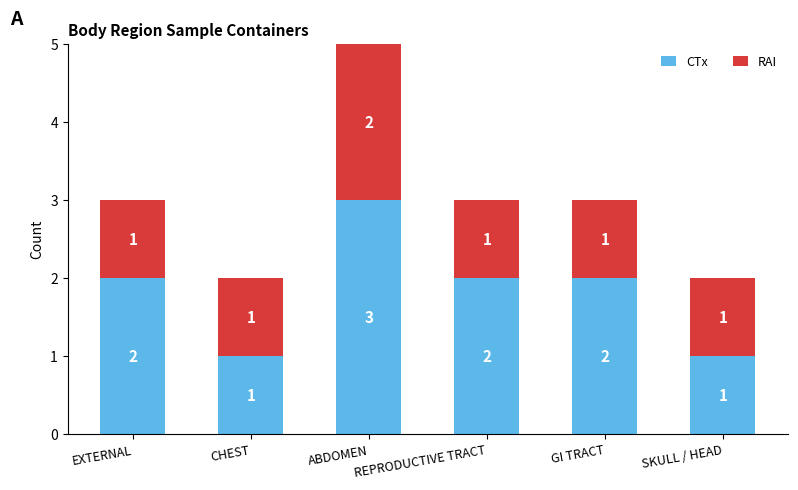

How many series are shown in this chart?

2